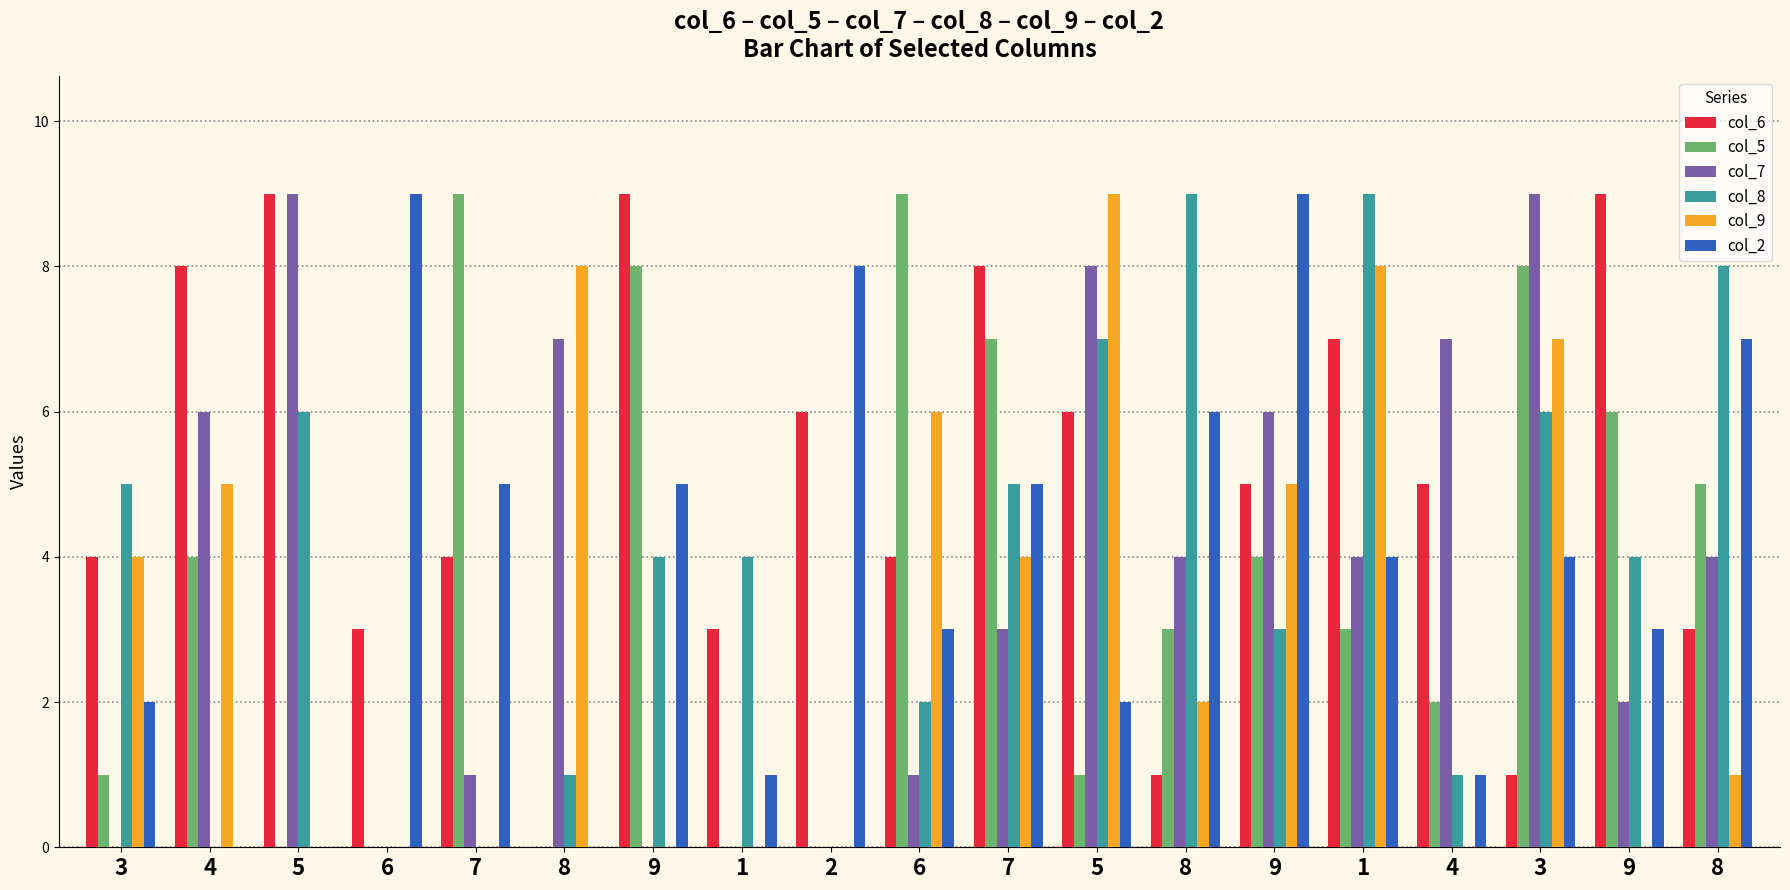

How many values in col_6 are above zero?

18